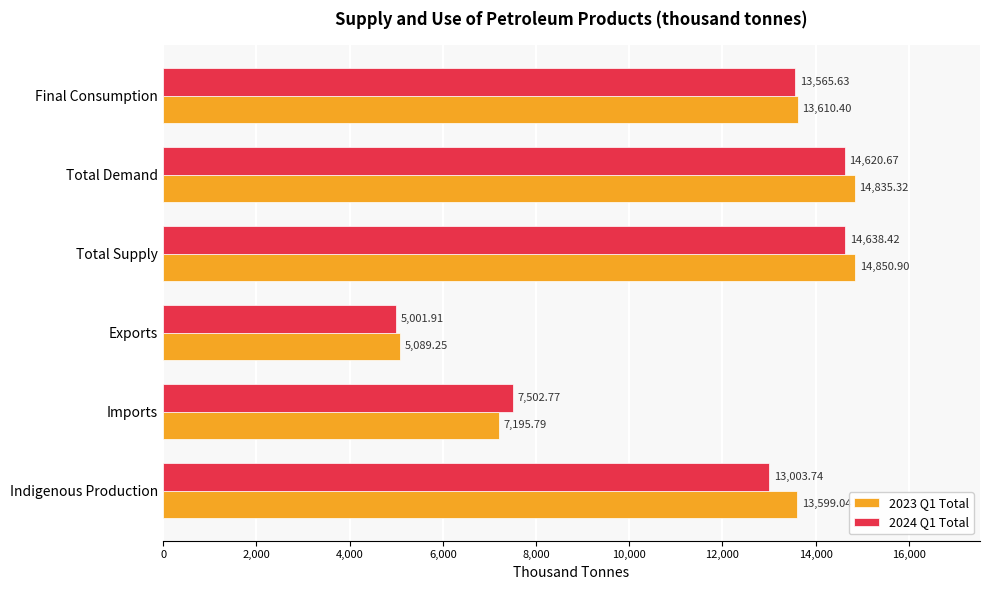

At which category is the sum across all series the highest?

Total Supply